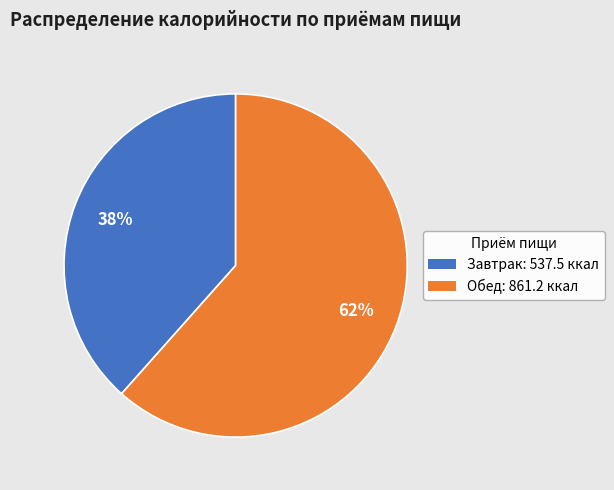

What is the ratio of the value at Завтрак to the value at Обед?

0.6